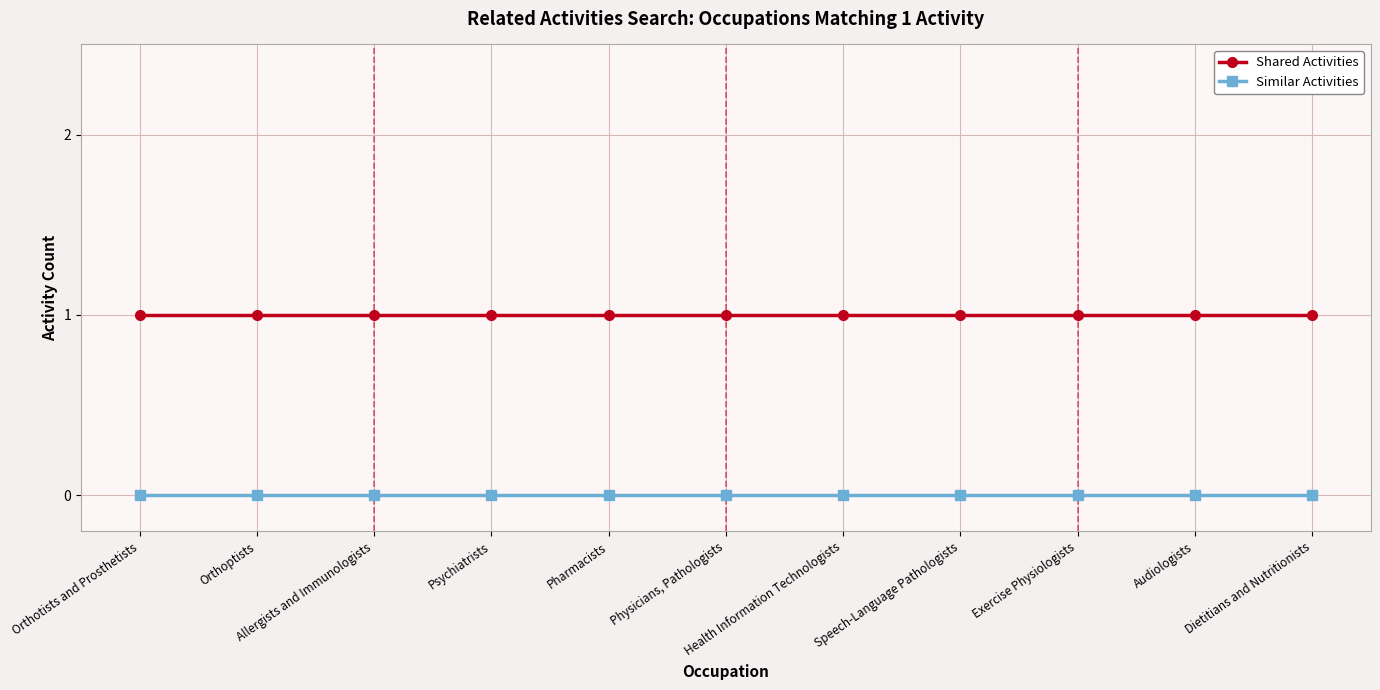

True or false: Shared Activities and Similar Activities cross at least once.

False